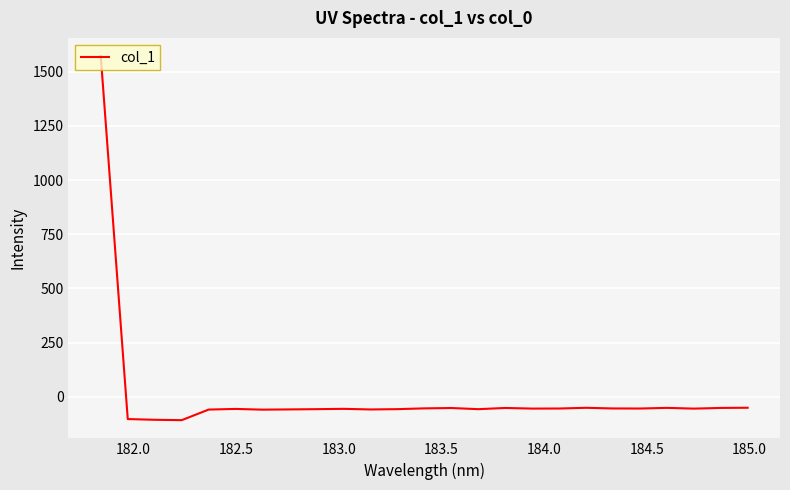

What is the smallest value displayed?

-107.9